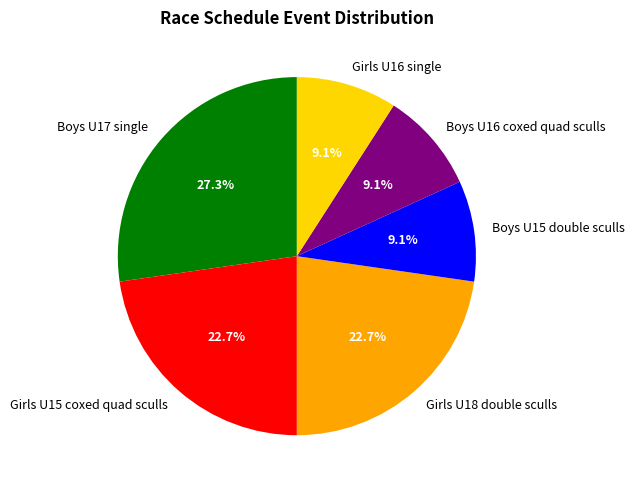

Combined, what portion of the pie is Boys U17 single and Boys U15 double sculls?

36.4%